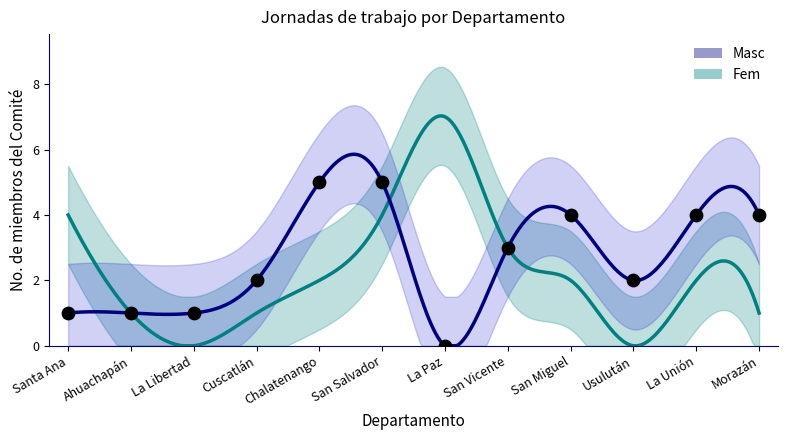

Approximately how many times larger is the value at Cuscatlán compared to La Unión?

0.5